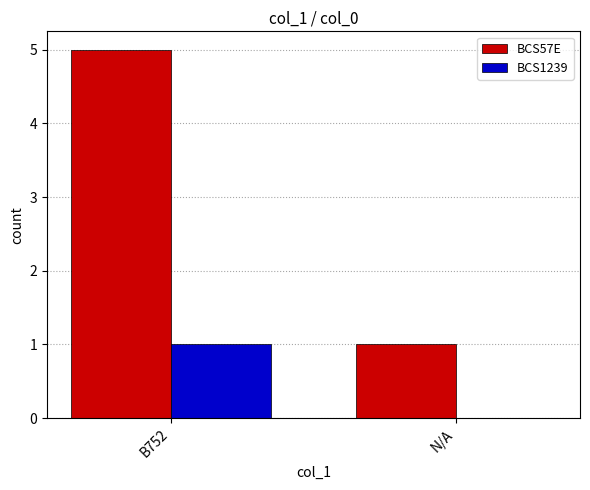

Read the BCS1239 value at B752.

1